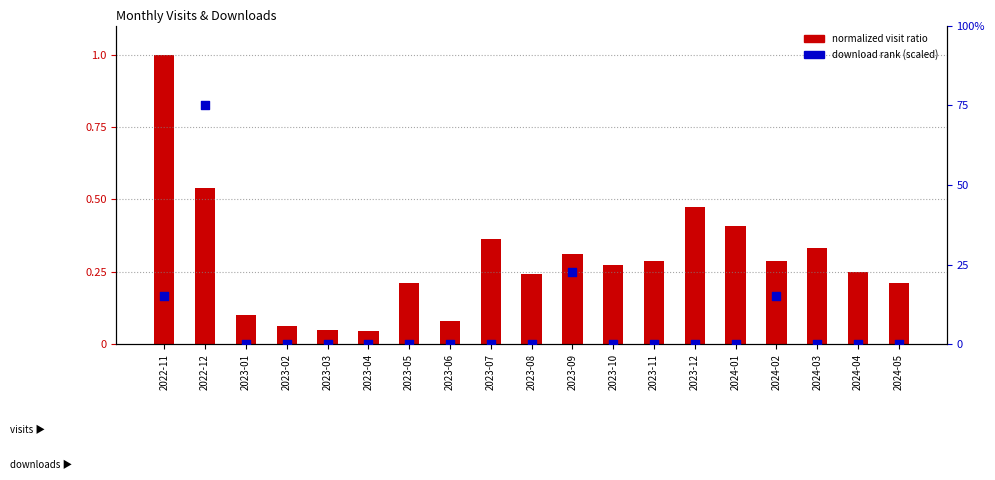

Which series contains the lowest Y value?

download rank (scaled)